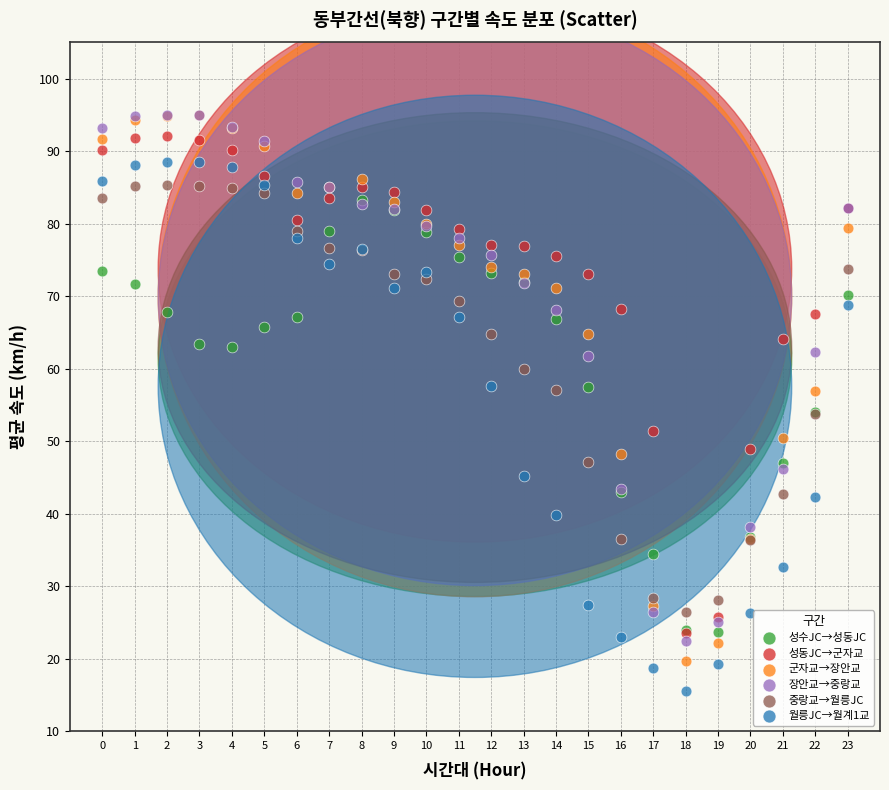

What are all the series names shown in the legend?

성수JC→성동JC, 성동JC→군자교, 군자교→장안교, 장안교→중랑교, 중랑교→월릉JC, 월릉JC→월계1교